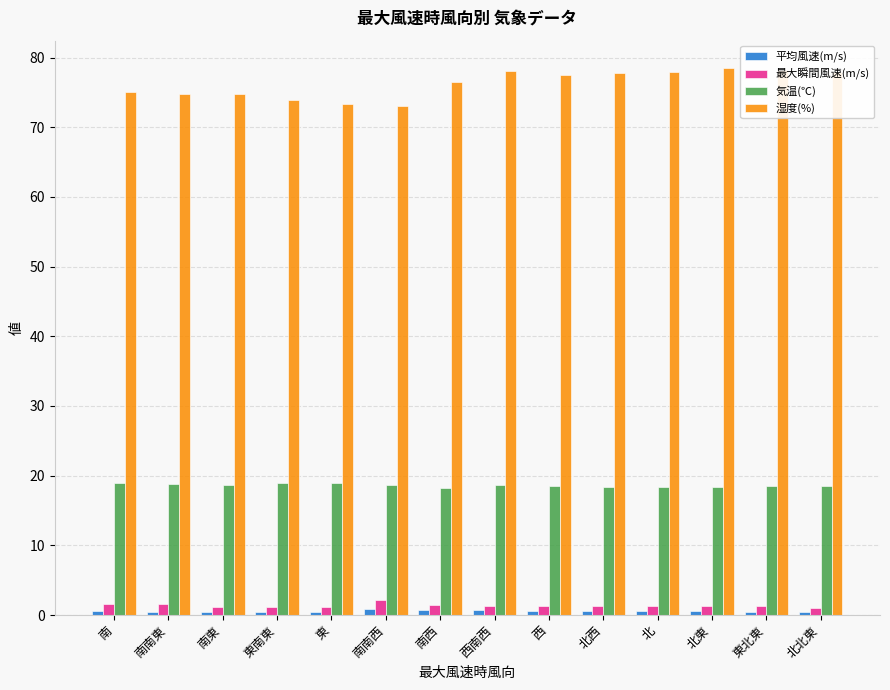

What is the average value of the 最大瞬間風速(m/s) series?

1.4